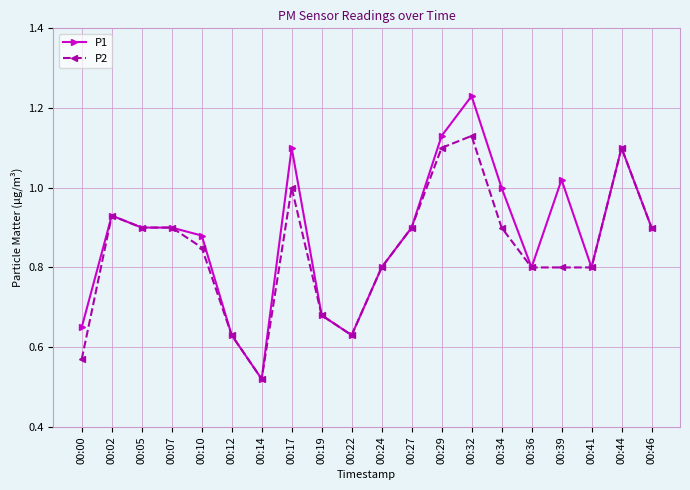

The P1 series shows 1.1 at 00:41. True or false?

False